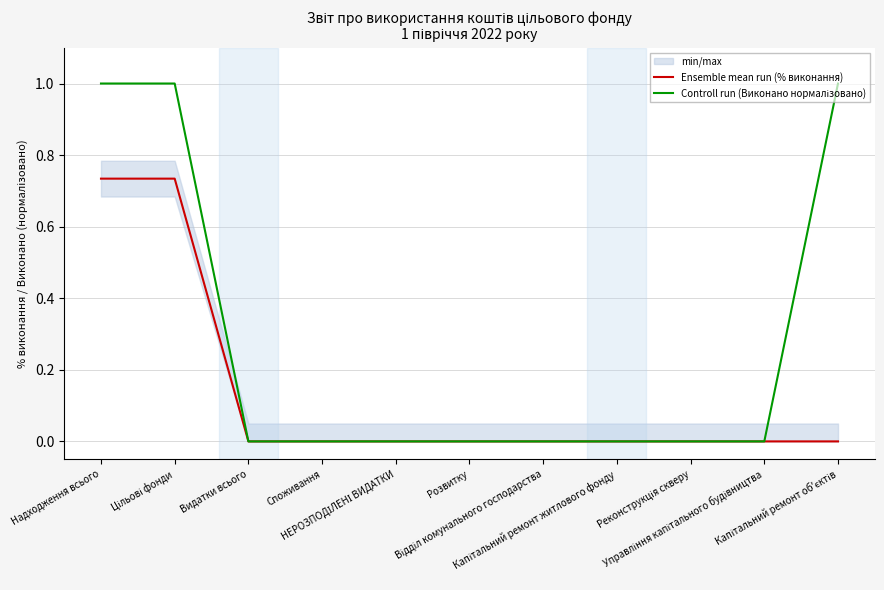

Which series has the largest range (max minus min)?

Controll run (Виконано нормалізовано)